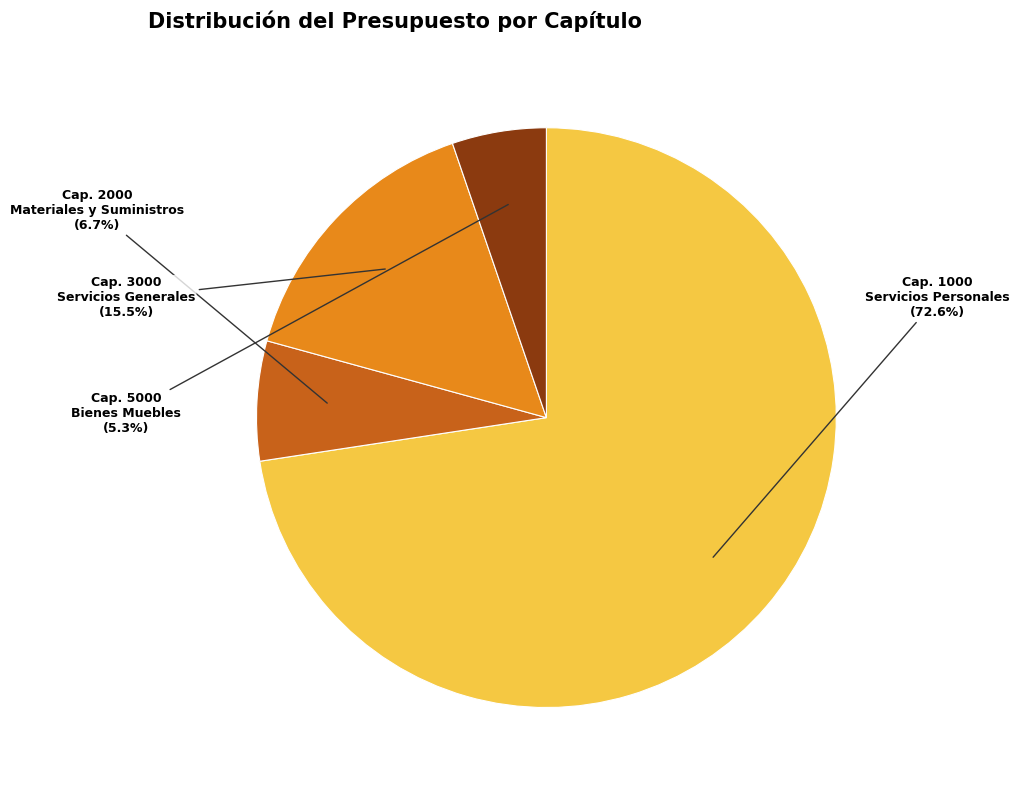

Is there any slice that represents more than half of the pie?

Yes